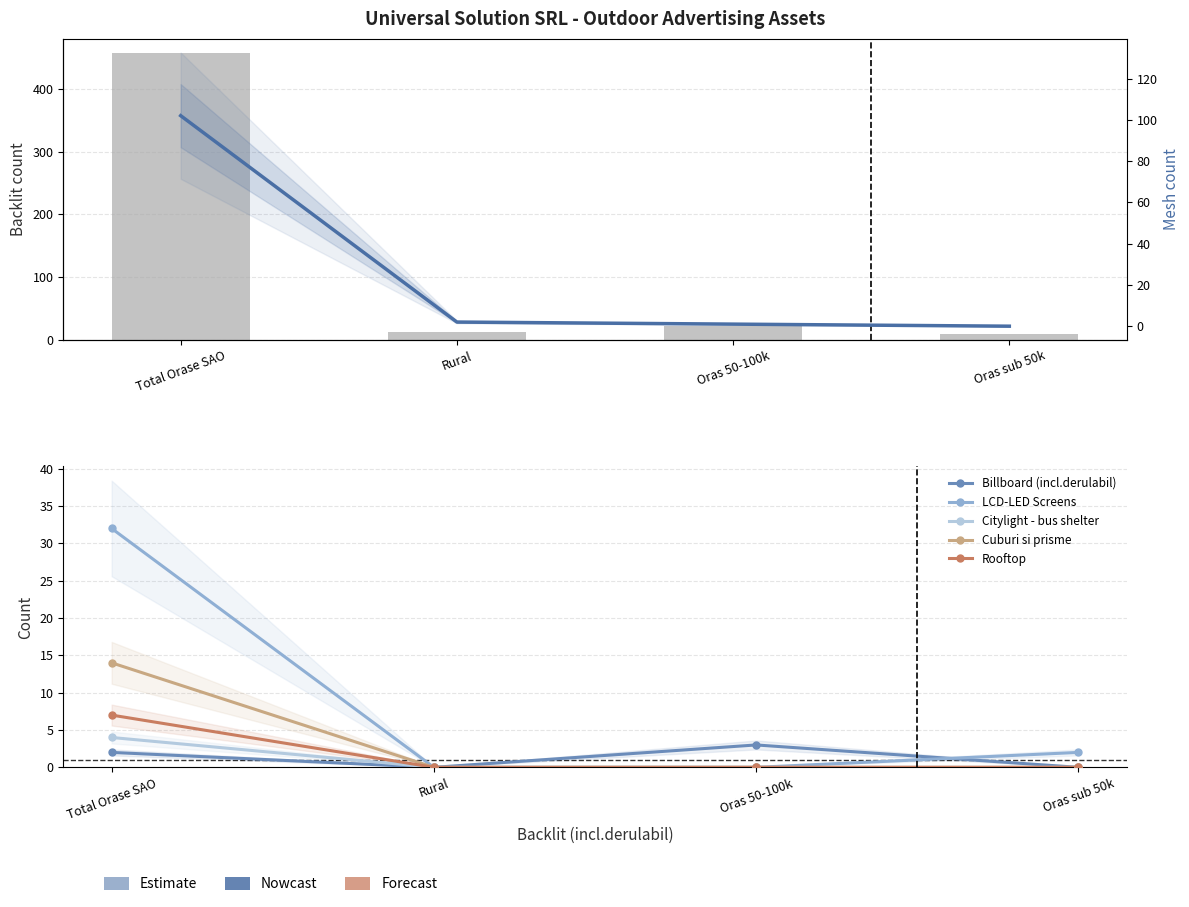

Rank the categories by Cuburi si prisme value from lowest to highest.

Rural, Oras 50-100k, Oras sub 50k, Total Orase SAO